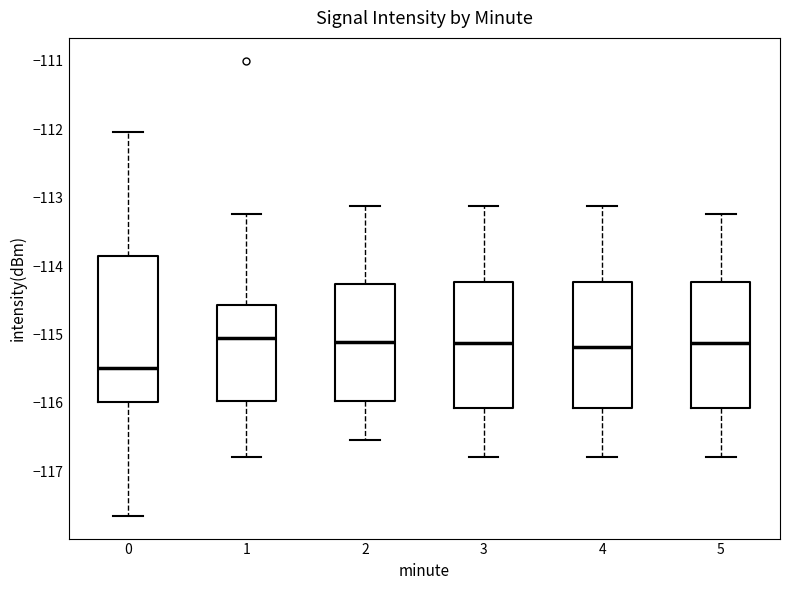

Reading left to right, transcribe this box plot: for each box, give where its median line is, the range the box spans, and where its two whiskers end, as read against the y-axis. The values are not printed on the chart, so give them approximately, as read against the axis.

0: median -115.5, box -116.0 to -113.9, whiskers -117.6 to -112.0
1: median -115.1, box -116.0 to -114.6, whiskers -116.8 to -113.2
2: median -115.1, box -116.0 to -114.3, whiskers -116.5 to -113.1
3: median -115.1, box -116.1 to -114.2, whiskers -116.8 to -113.1
4: median -115.2, box -116.1 to -114.2, whiskers -116.8 to -113.1
5: median -115.1, box -116.1 to -114.2, whiskers -116.8 to -113.2